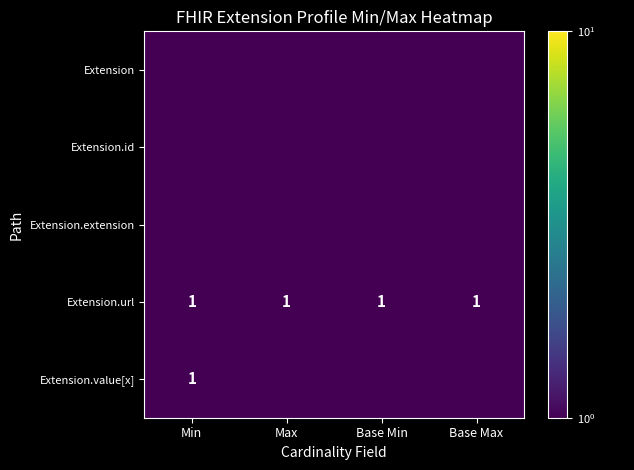

What is the approximate value of Extension.url at Min?

1.0